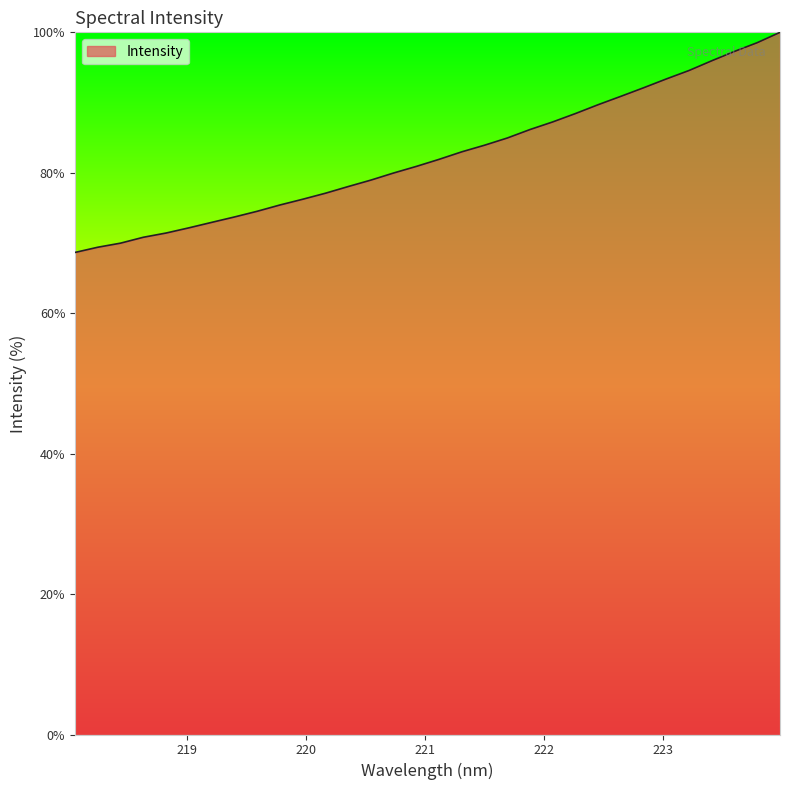

What is the difference between the maximum and minimum values?

31.3